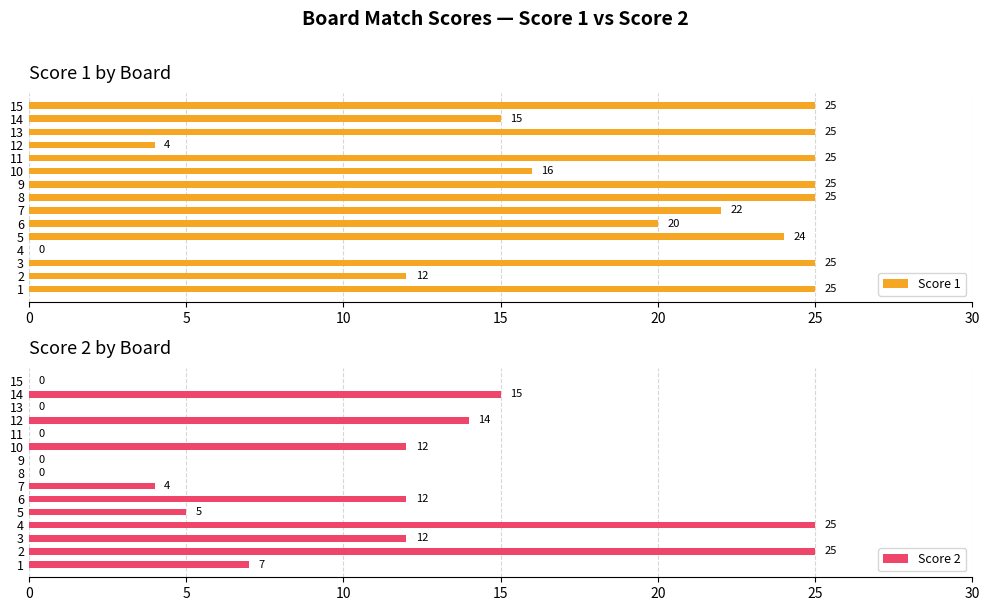

What is the sum of the Score 1 values at 11 and 7?

47